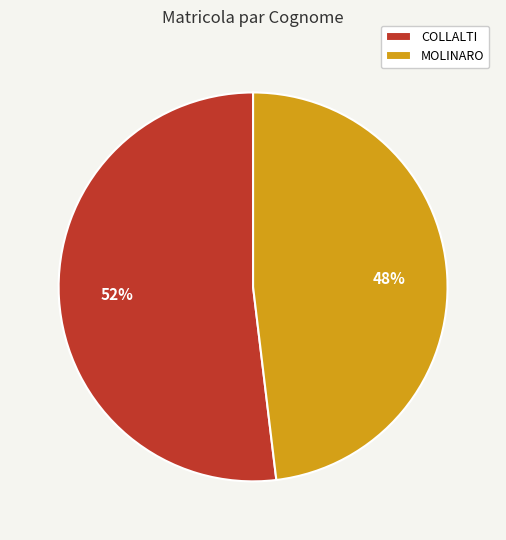

Rank the categories by value from lowest to highest.

MOLINARO, COLLALTI